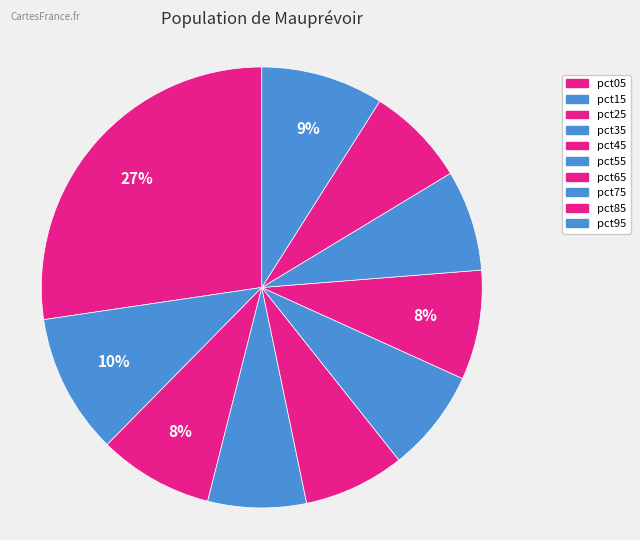

How many slices are in this pie chart?

10